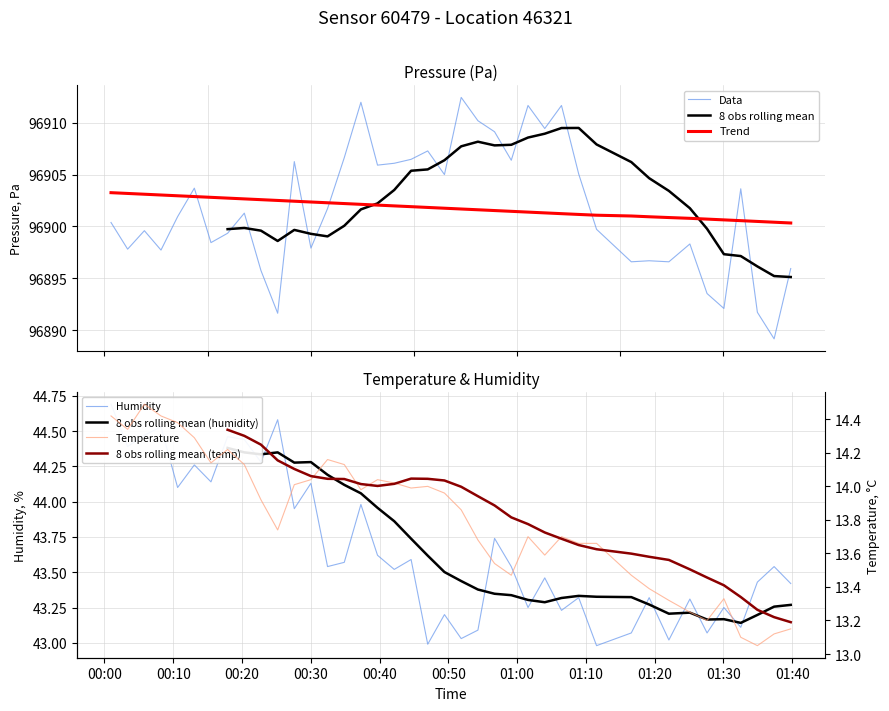

Reading left to right, what are all the values shown in this chart?

pressure: 96900.4	96897.8	96899.6	96897.7	96900.9	96903.7	96898.4	96899.3	96901.3	96895.8	96891.6	96906.2	96897.9	96901.7	96906.6	96912.0	96905.9	96906.1	96906.5	96907.3	96905.0	96912.4	96910.2	96909.1	96906.4	96911.7	96909.4	96911.7	96905.1	96899.7	96896.6	96896.7	96896.6	96898.3	96893.5	96892.1	96903.6	96891.7	96889.2	96895.9
humidity: 44.7	44.4	44.5	44.5	44.1	44.3	44.1	44.5	44.4	44.3	44.6	44.0	44.1	43.5	43.6	44.0	43.6	43.5	43.6	43.0	43.2	43.0	43.1	43.7	43.5	43.2	43.5	43.2	43.3	43.0	43.1	43.3	43.0	43.3	43.1	43.2	43.1	43.4	43.5	43.4
temperature: 14.4	14.3	14.5	14.4	14.4	14.3	14.1	14.2	14.1	13.9	13.7	14.0	14.0	14.2	14.1	14.0	14.0	14.0	14.0	14.0	14.0	13.9	13.7	13.5	13.5	13.7	13.6	13.7	13.7	13.7	13.5	13.4	13.3	13.2	13.2	13.3	13.1	13.1	13.1	13.2